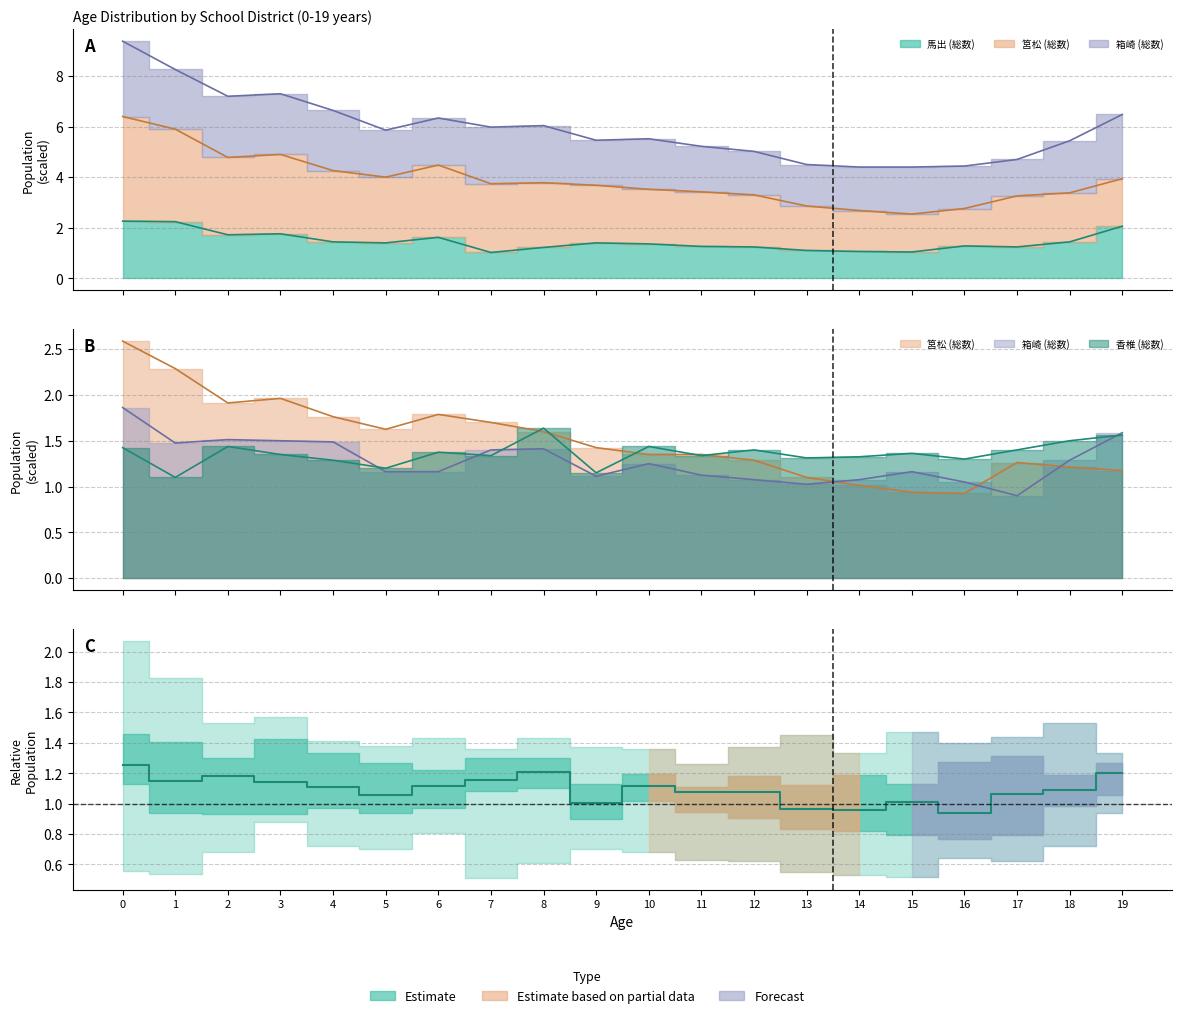

Where is the first local maximum?

2